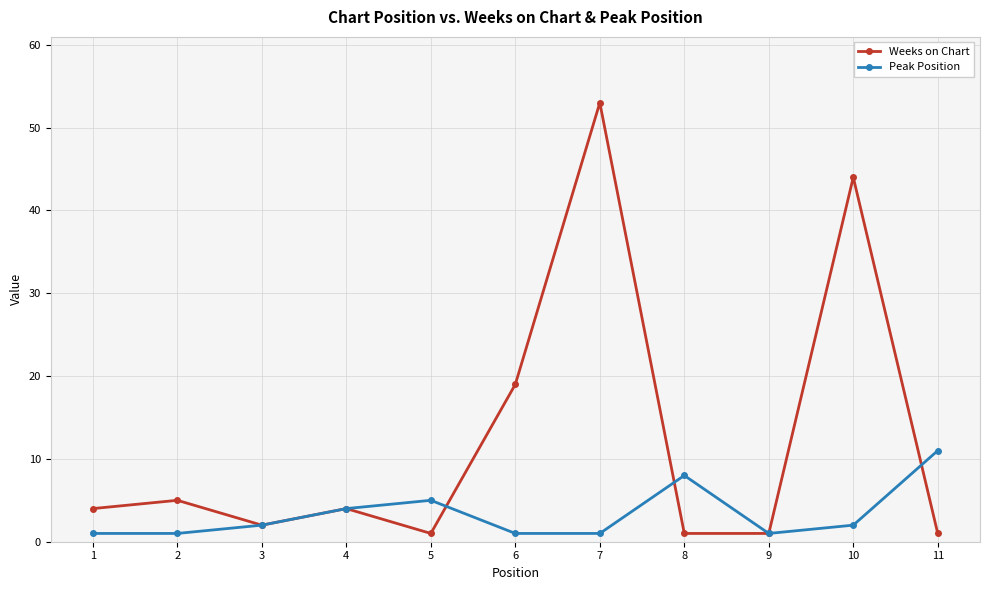

What is the value of the Peak Position point at the 6th from the left?

1